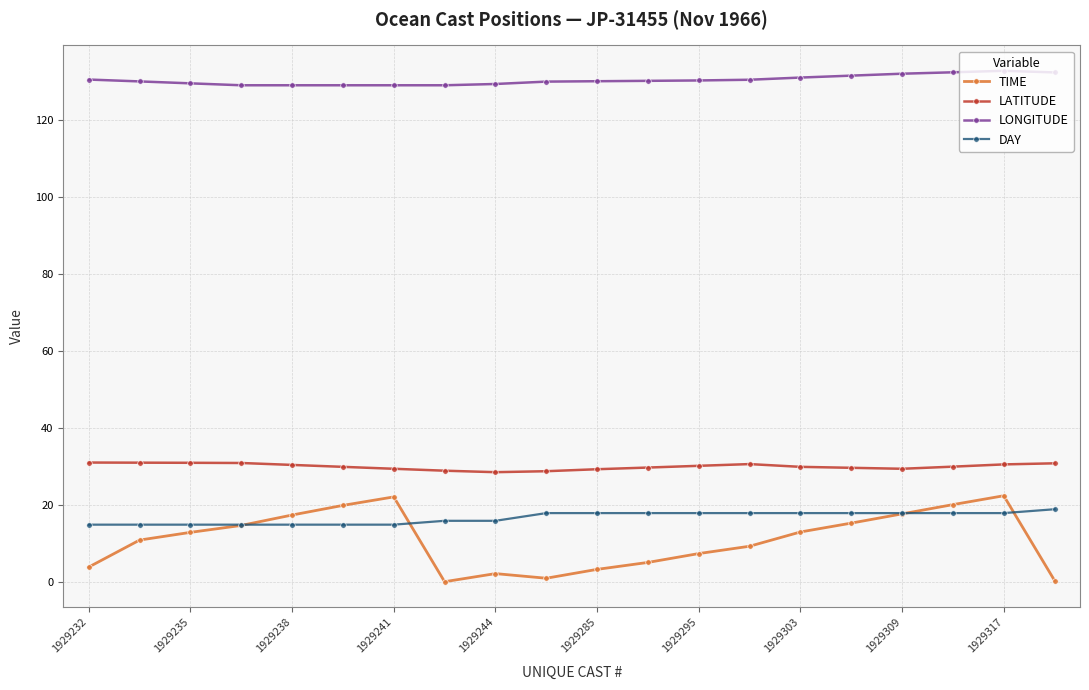

What is the maximum value for LATITUDE?

31.1